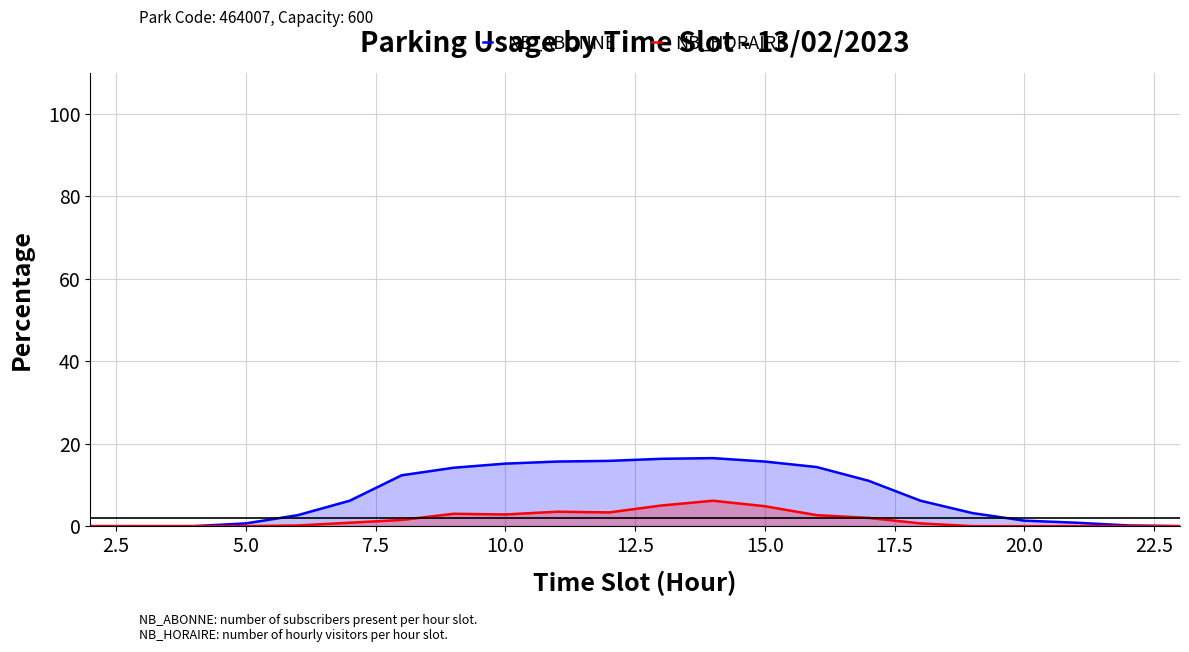

True or false: NB_HORAIRE has more than 1 points higher than both neighbors.

True